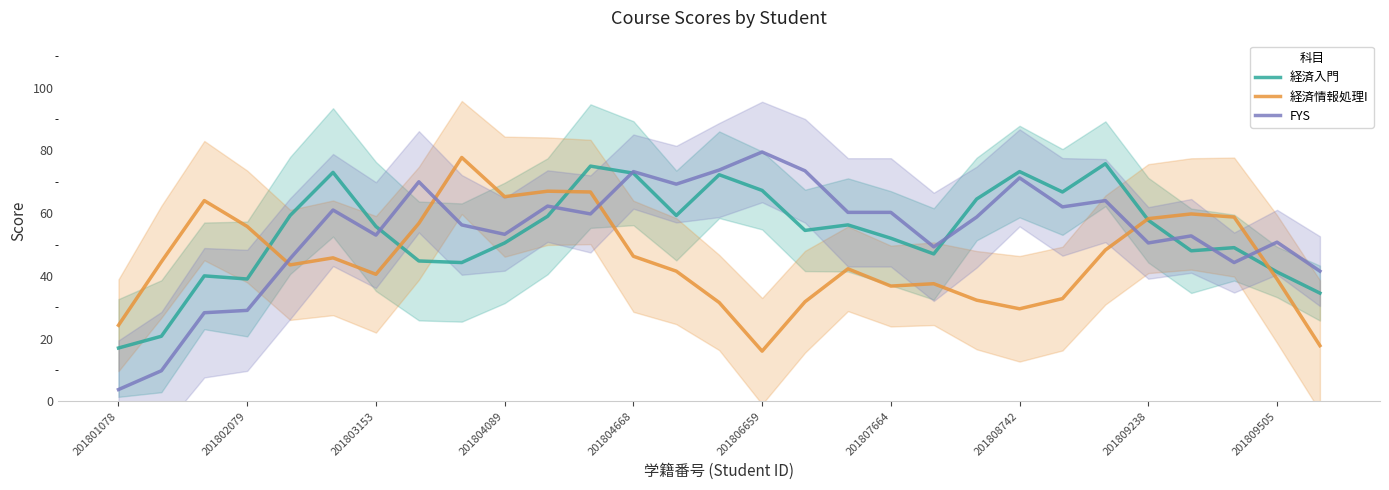

What is the average value of the 経済情報処理I series?

45.2